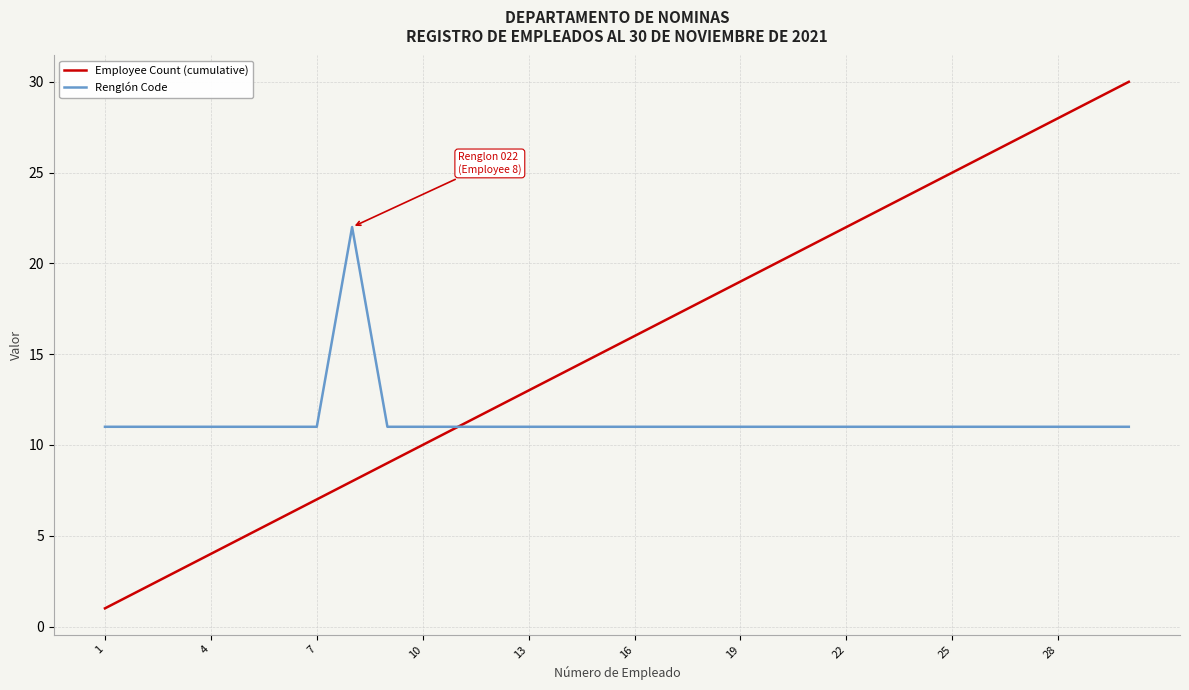

Which series has the largest range (max minus min)?

Employee Count (cumulative)